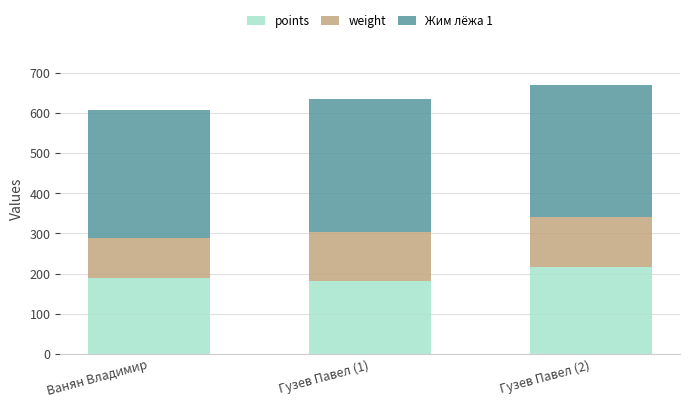

What is the total value across all series at Гузев Павел (1)?

634.5